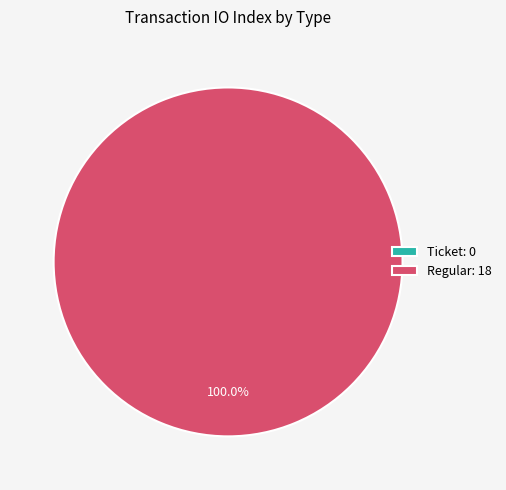

Which has a higher value, Regular or Ticket?

Regular